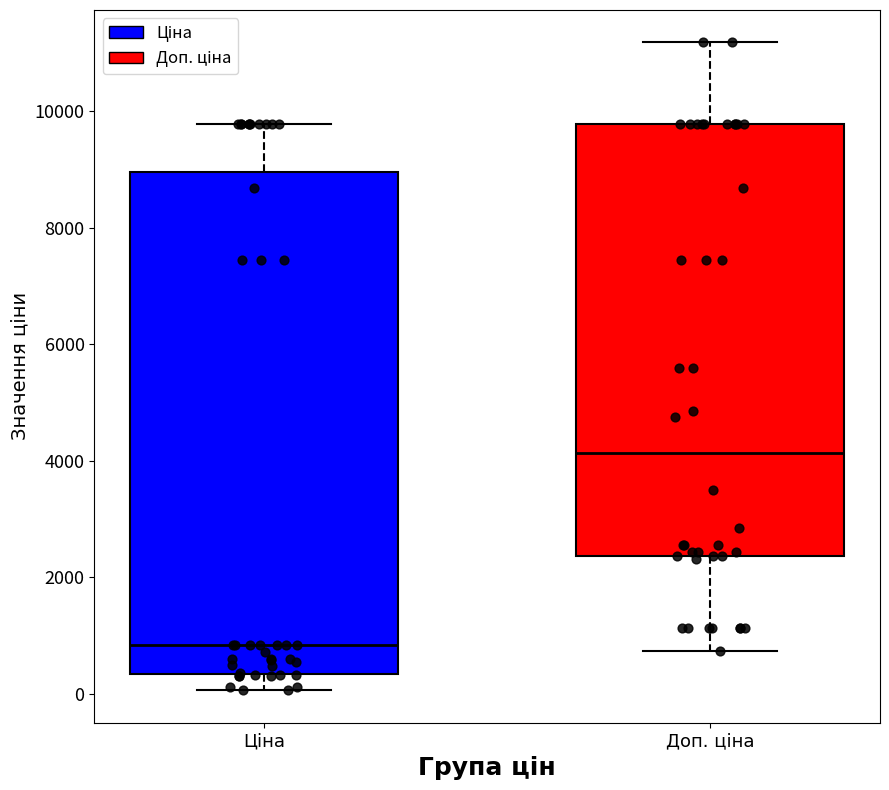

Which box has the lowest median line?

Ціна